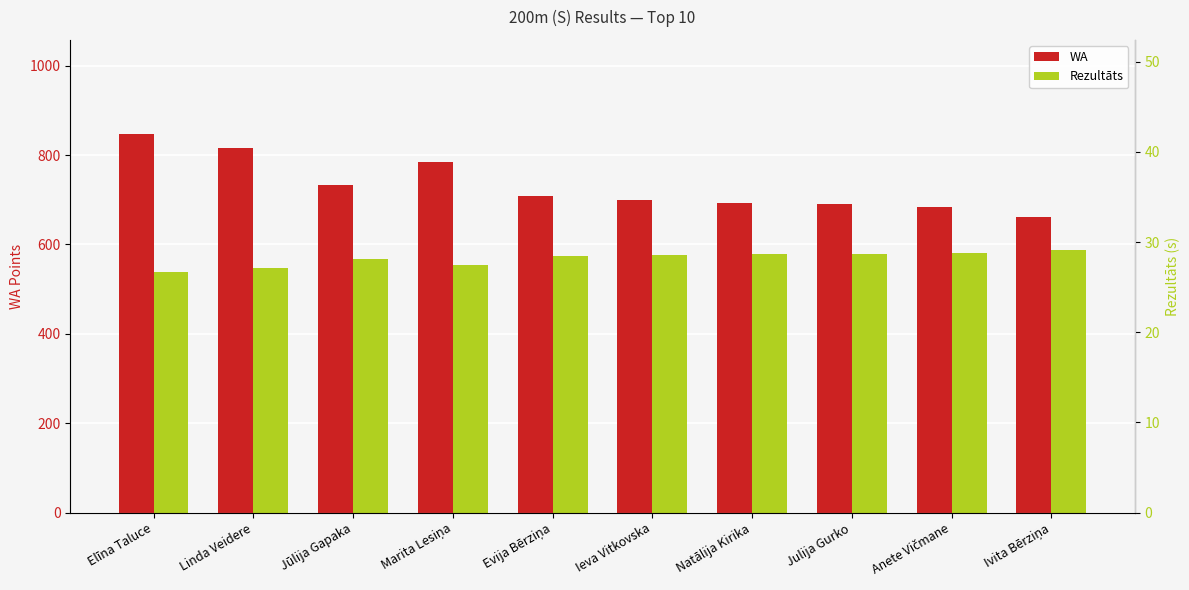

Rank the categories by Rezultāts value from highest to lowest.

Ivita Bērziņa, Anete Vičmane, Julija Gurko, Natālija Kirika, Ieva Vitkovska, Evija Bērziņa, Jūlija Gapaka, Marita Lesiņa, Linda Veidere, Elīna Taluce